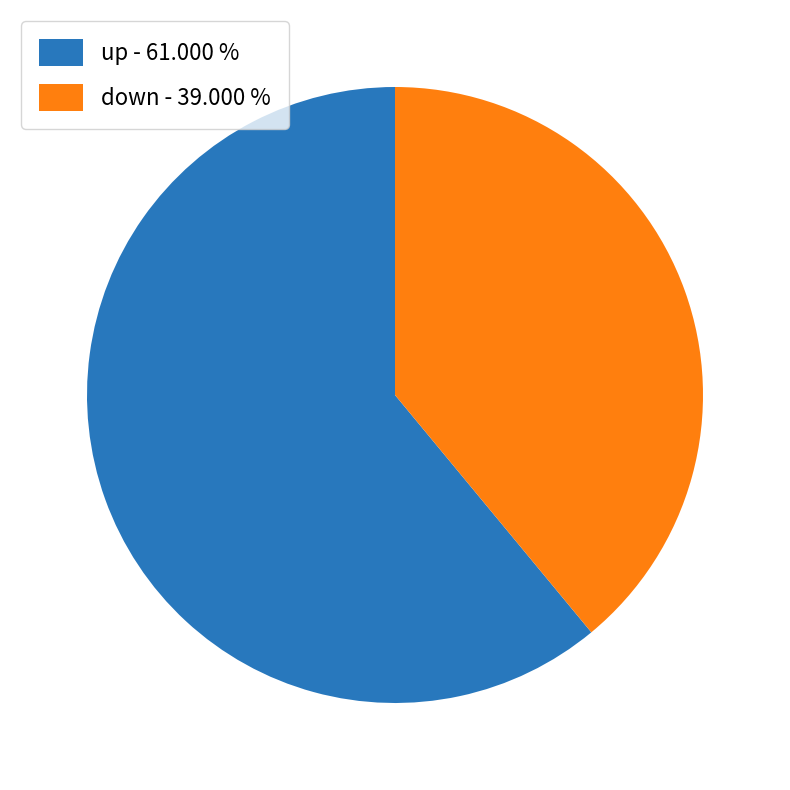

How many slices are in this pie chart?

2